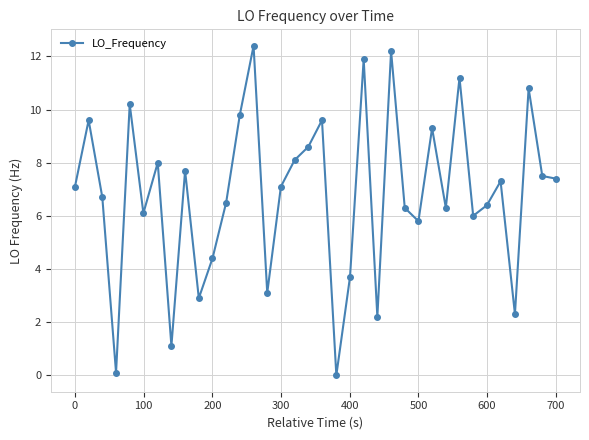

Does the chart have visible grid lines?

Yes